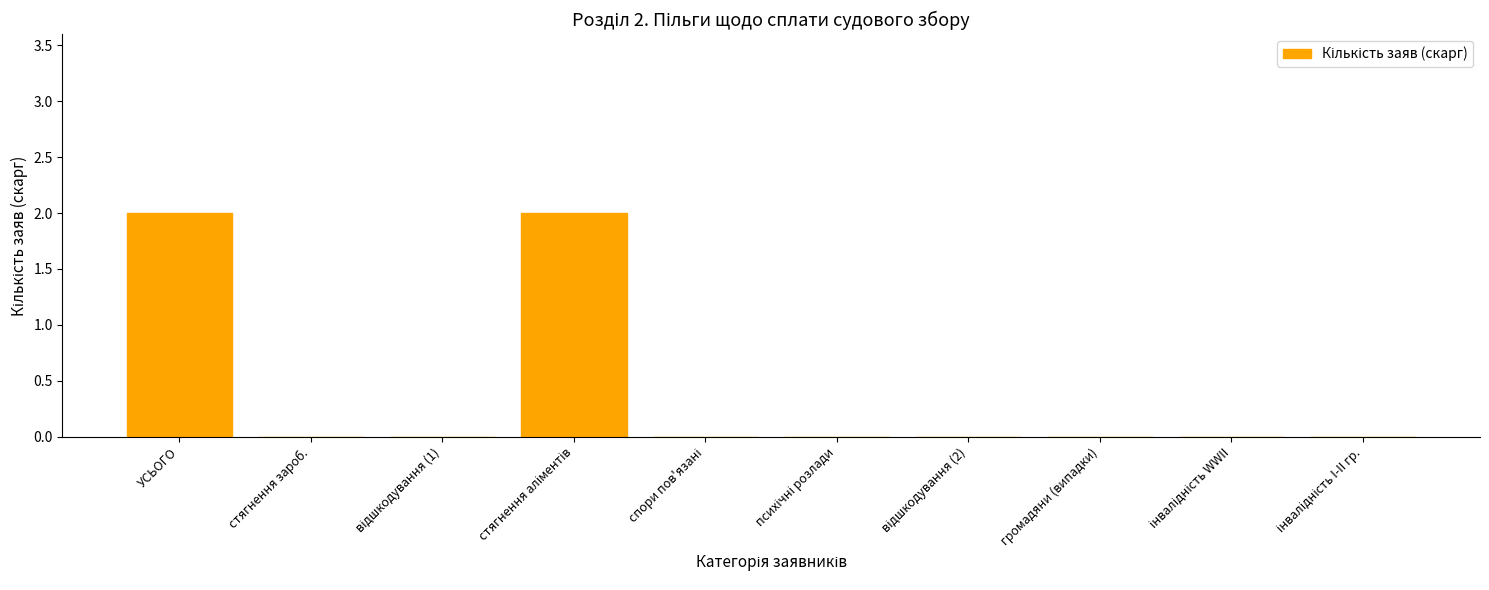

What is the sum of all values?

4